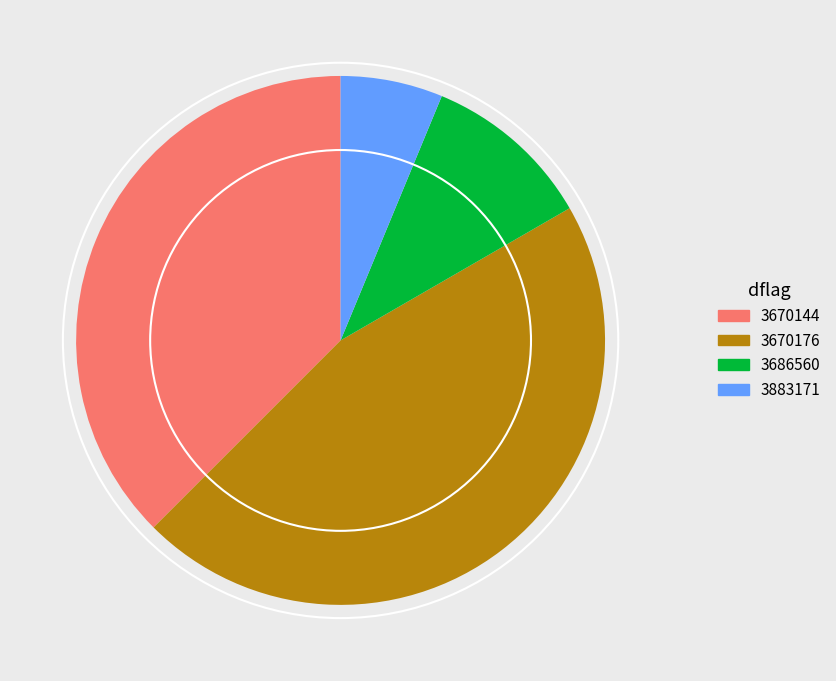

Which category has the smallest portion of the pie?

3883171